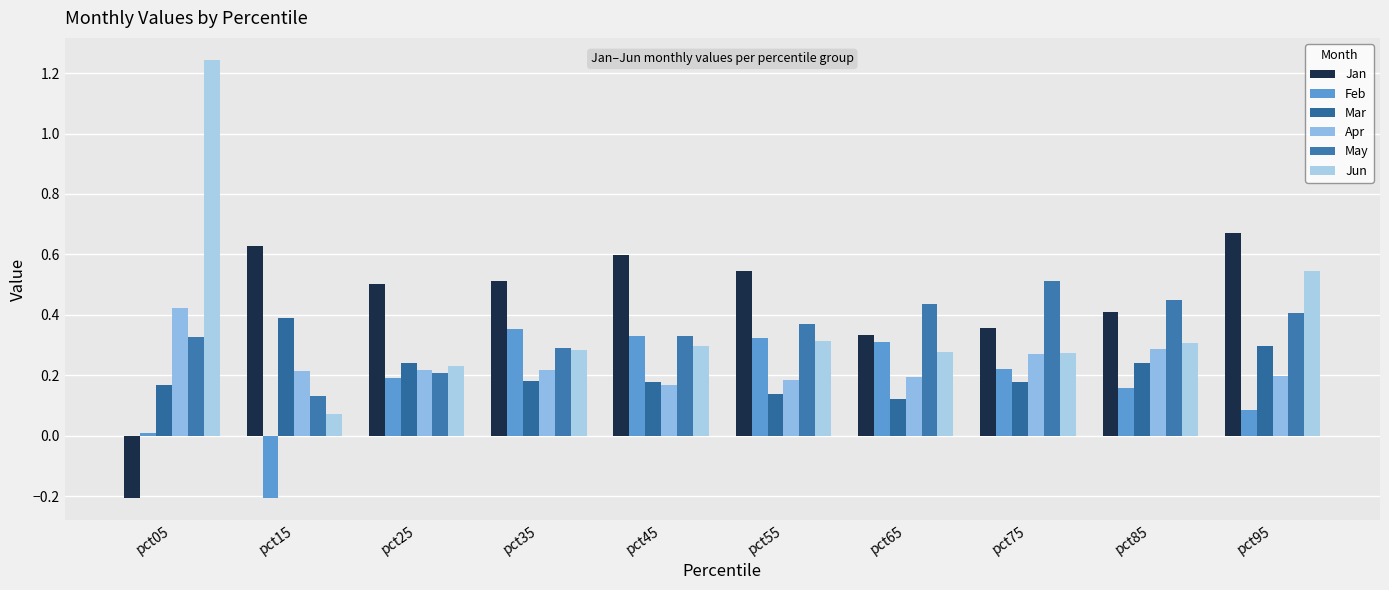

How many positive values does the Feb series have?

9